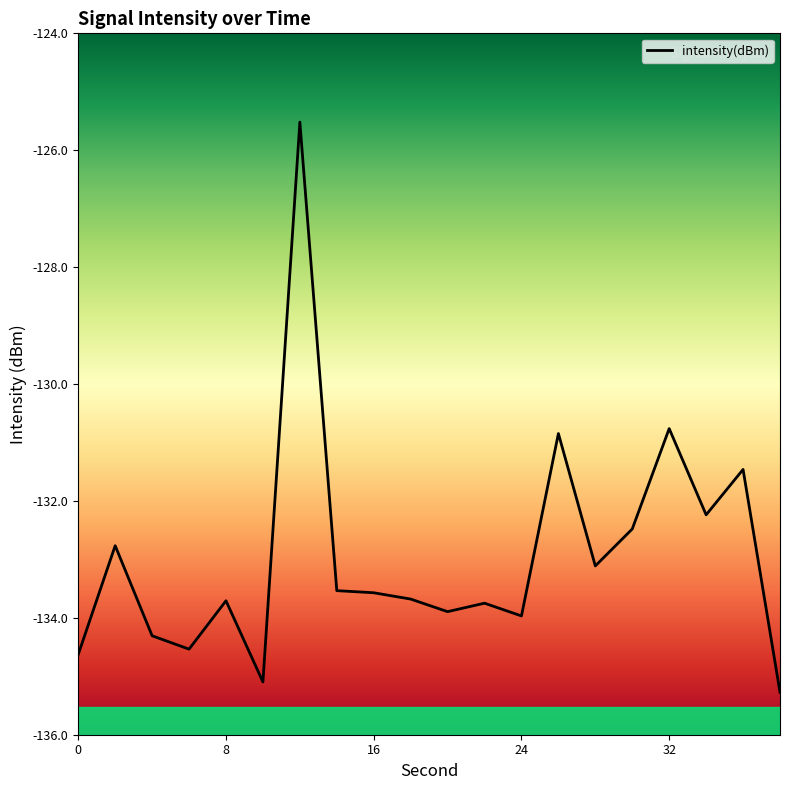

What is the maximum value shown in the chart?

-125.5